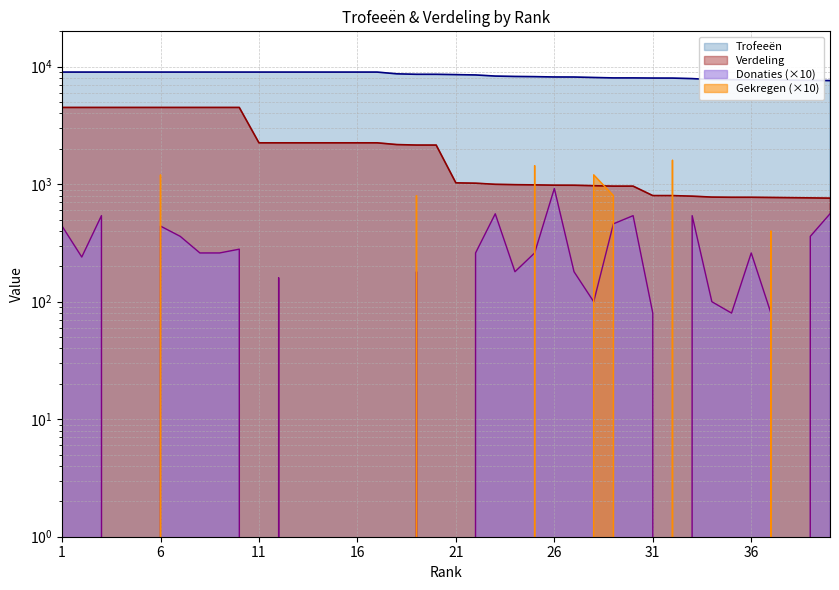

True or false: Donaties and Trofeeën cross at least once.

False